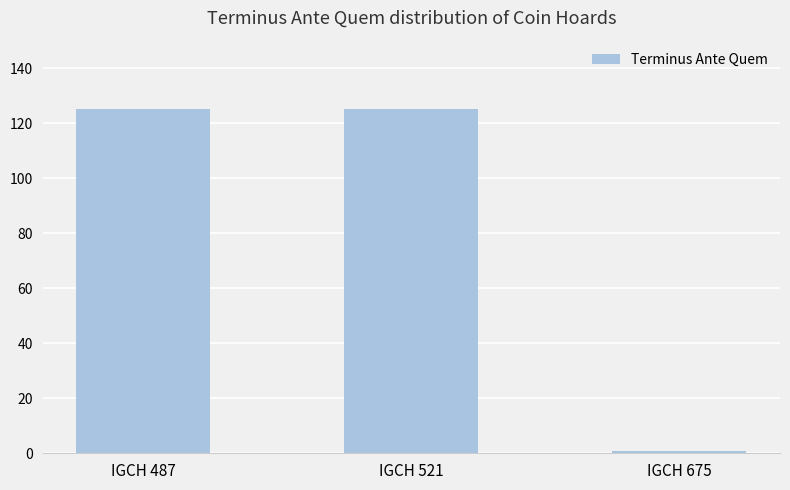

What is the difference between the maximum and minimum values?

124